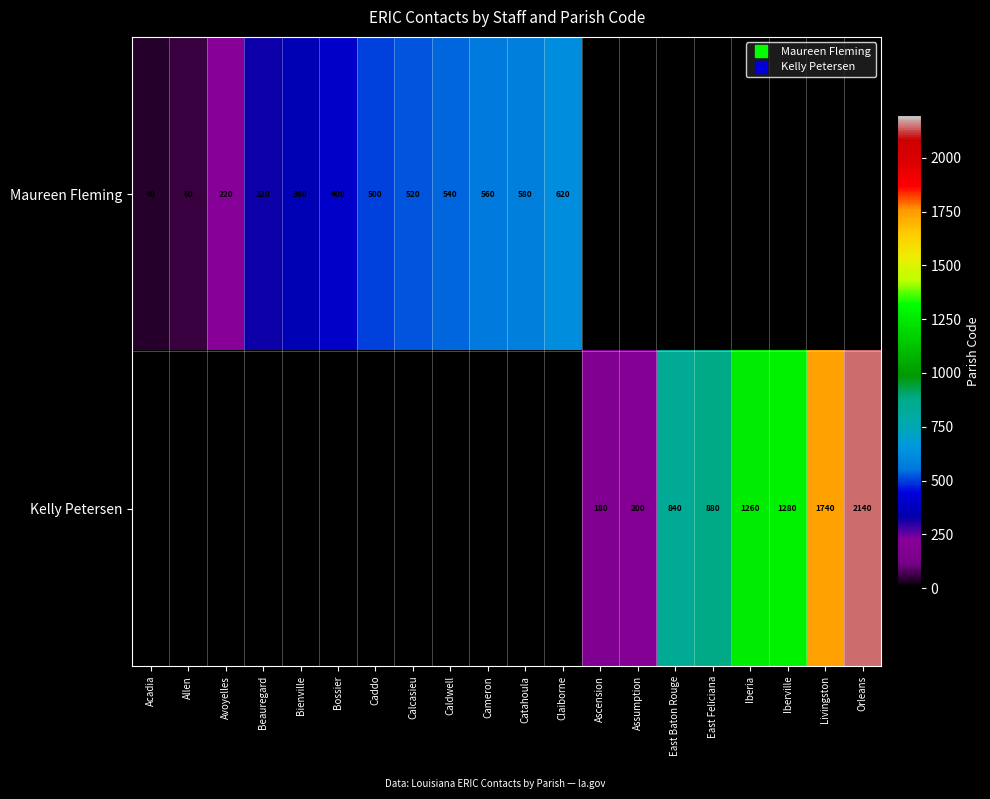

How many data points does each series have?

20